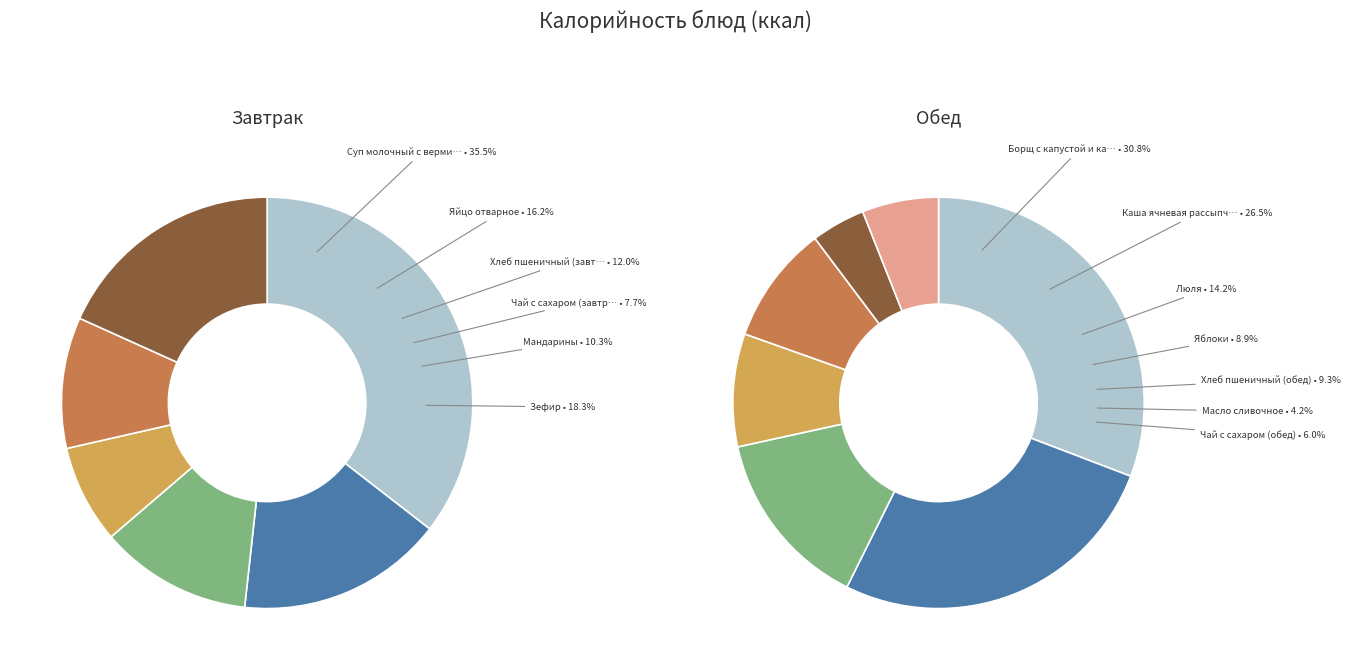

Is there any slice that represents more than half of the pie?

No